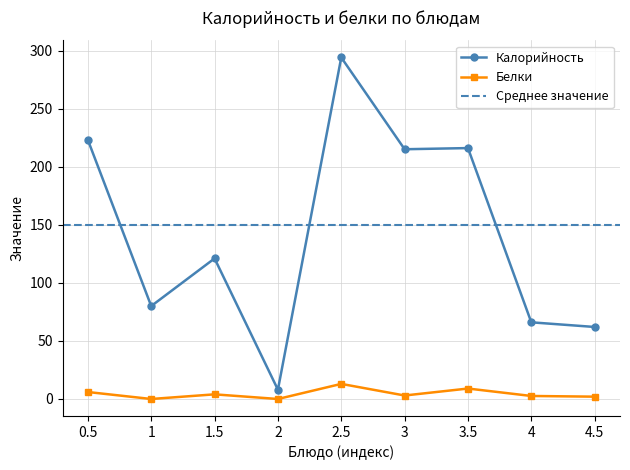

Where is the first local maximum for Калорийность?

1.5